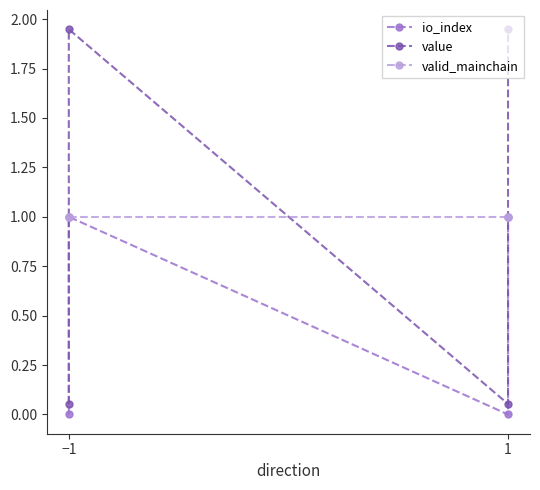

Which series has the largest total across all categories?

value